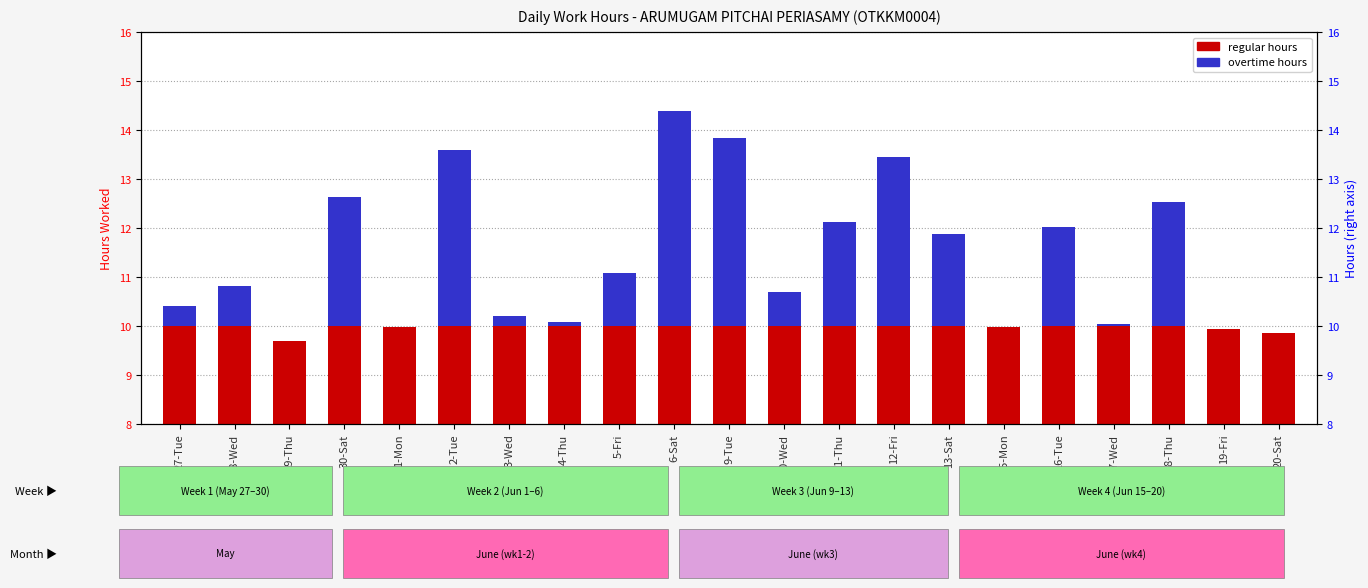

Reading left to right, transcribe all the data shown in this chart.

Regular Hours: 10.0	10.0	9.7	10.0	10.0	10.0	10.0	10.0	10.0	10.0	10.0	10.0	10.0	10.0	10.0	10.0	10.0	10.0	10.0	9.9	9.8
Overtime Hours: 0.4	0.8	0.0	2.6	0.0	3.6	0.2	0.1	1.1	4.4	3.8	0.7	2.1	3.4	1.9	0.0	2.0	0.1	2.5	0.0	0.0